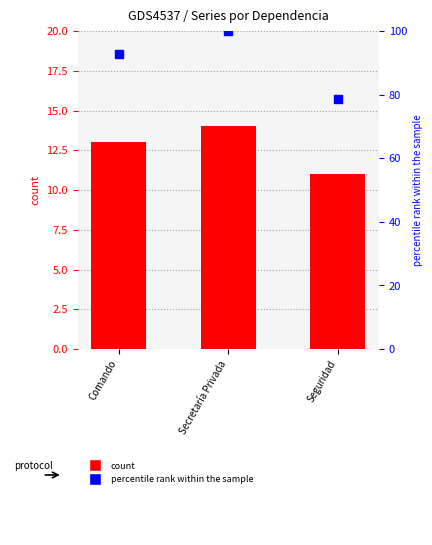

What is the total value across all series at Seguridad?

89.6